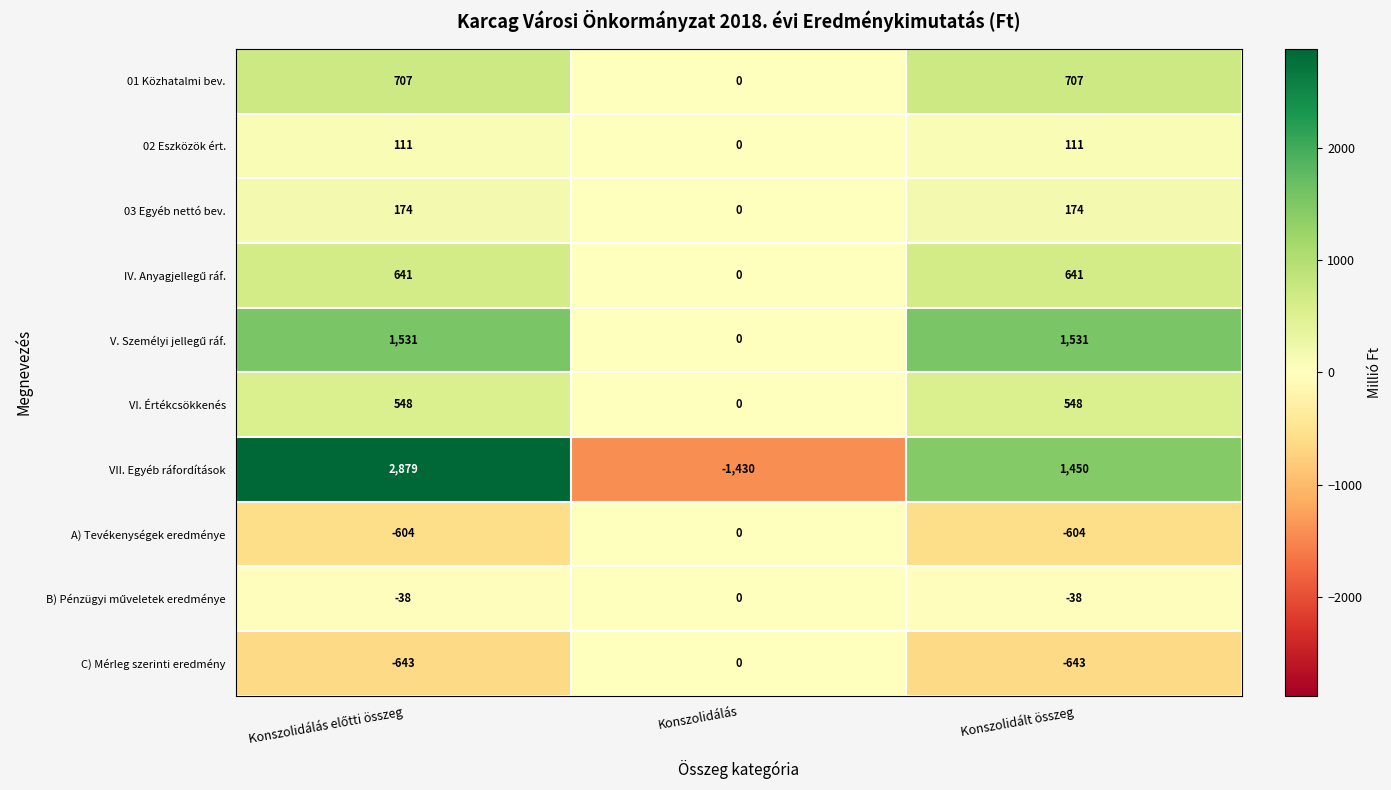

Count the number of data series in this chart.

10